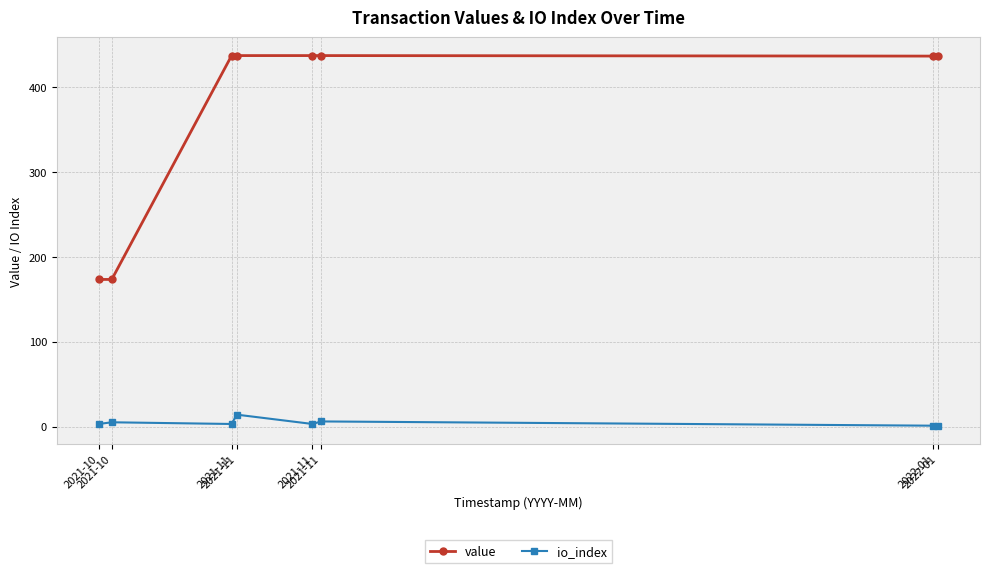

Read the io_index value at 2021-11.

14.0